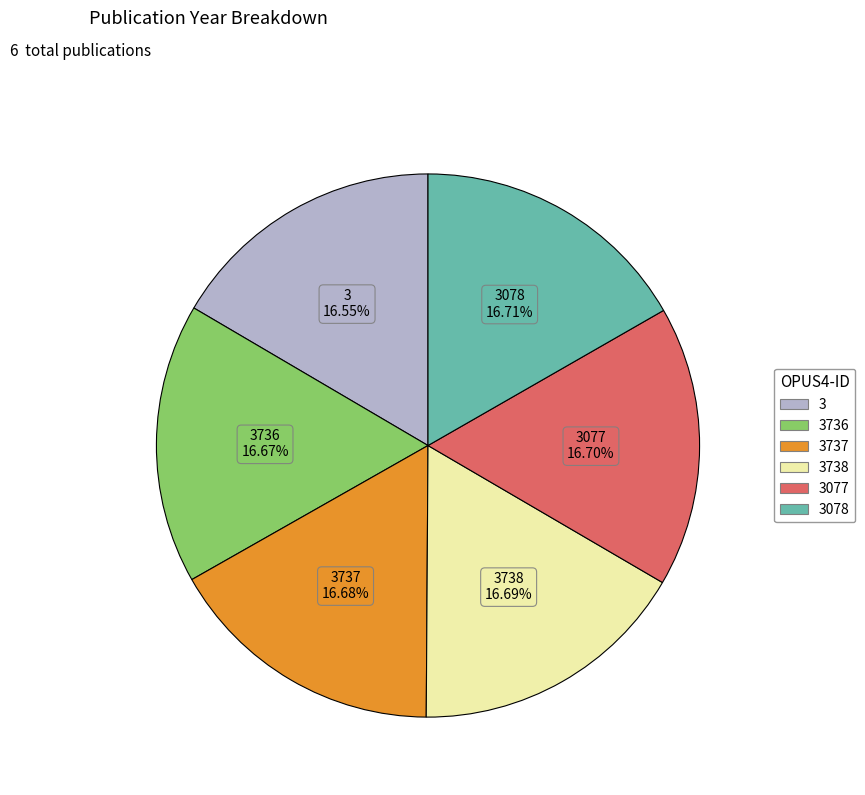

Is there any slice that represents more than half of the pie?

No